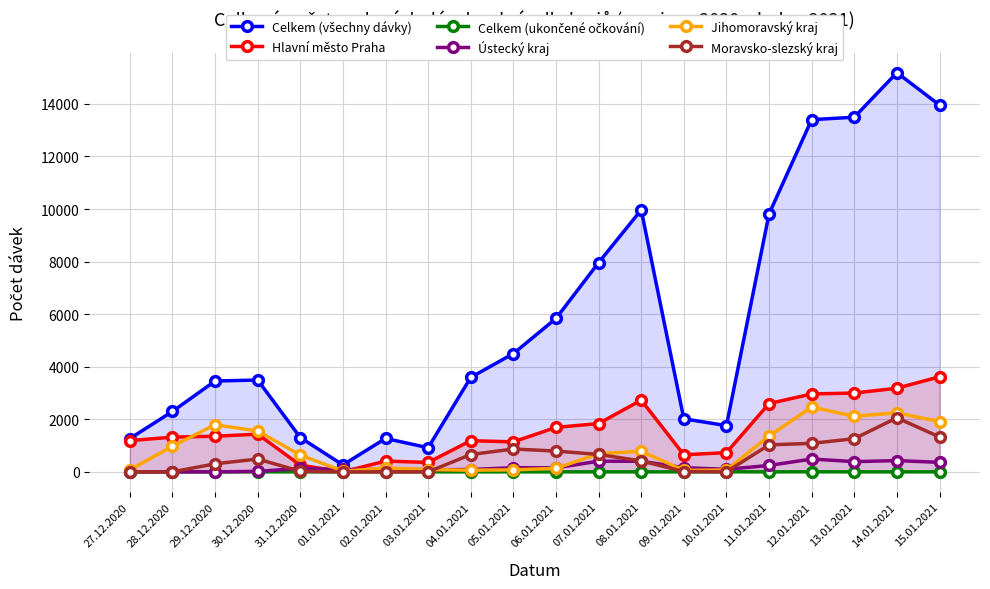

True or false: Hlavní město Praha has more than 1 points higher than both neighbors.

True